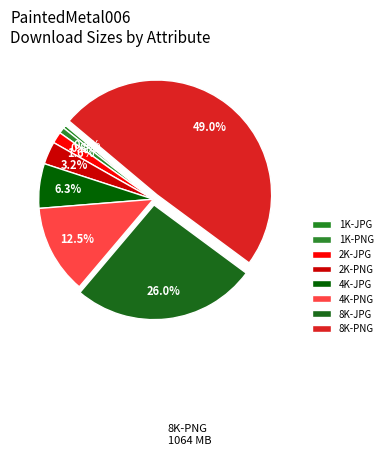

To the nearest percent, what is the combined percentage of 4K-JPG and 4K-PNG?

19%